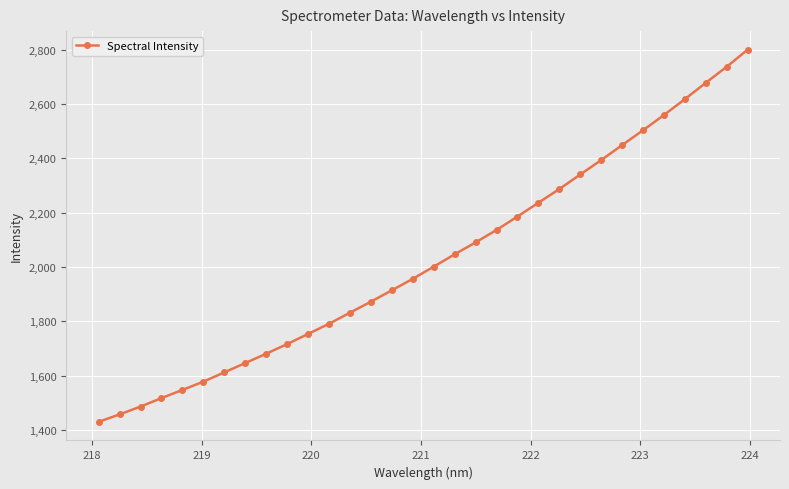

How many values exceed 2001?

16